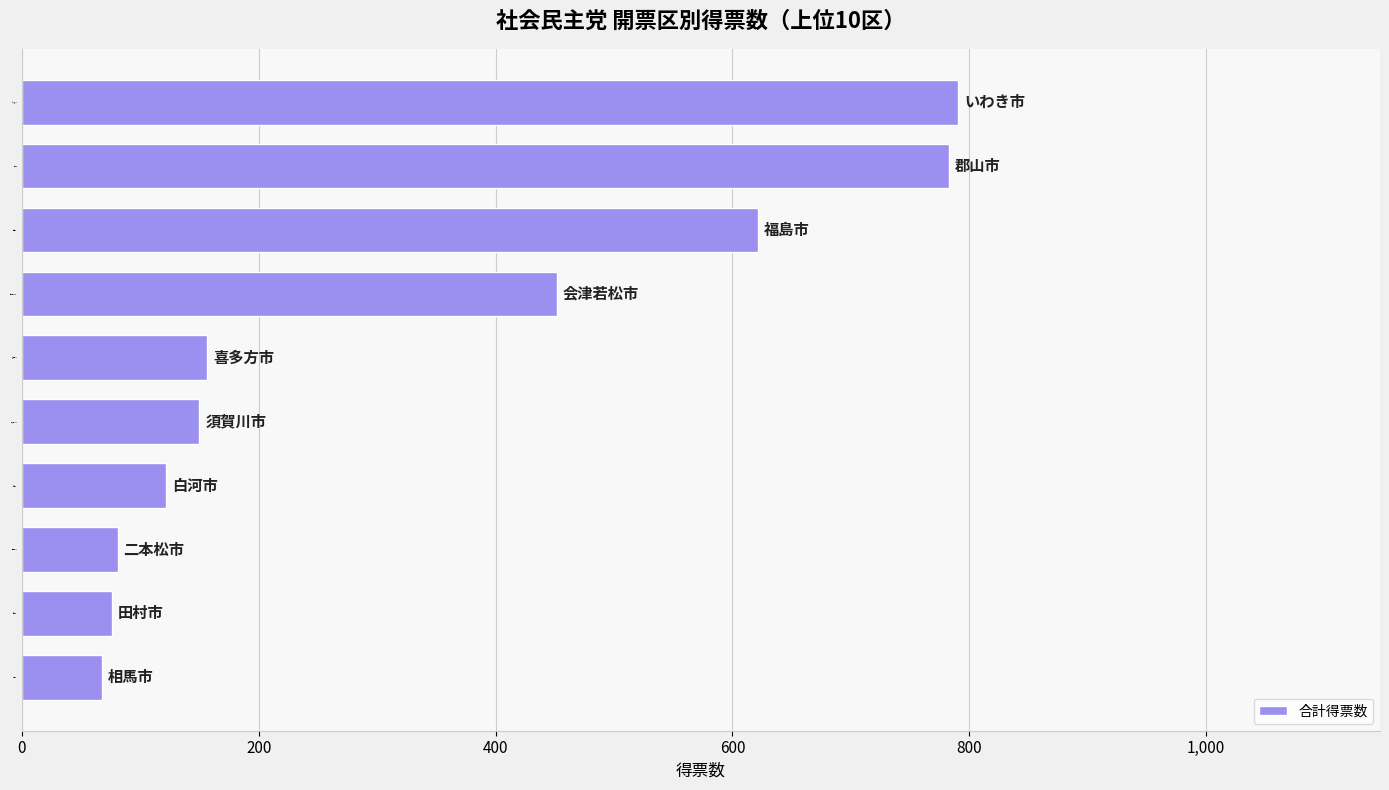

Reading top to bottom, extract all data points from this chart.

いわき市=790.9	郡山市=782.9	福島市=621.9	会津若松市=452.0	喜多方市=156.8	須賀川市=150.0	白河市=121.9	二本松市=81.0	田村市=76.0	相馬市=68.0